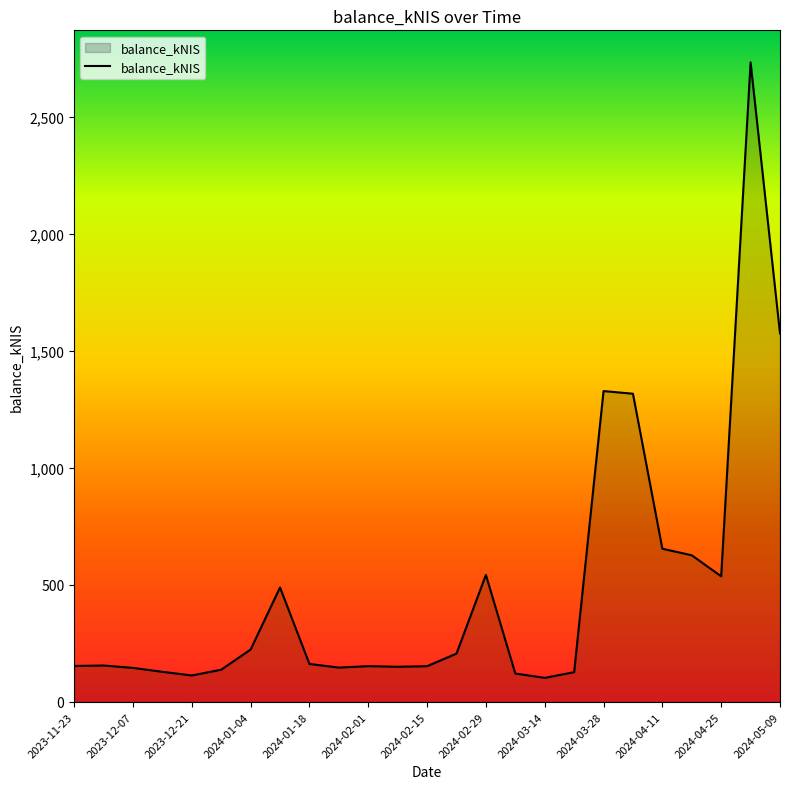

What is the greatest value displayed?

2732.7